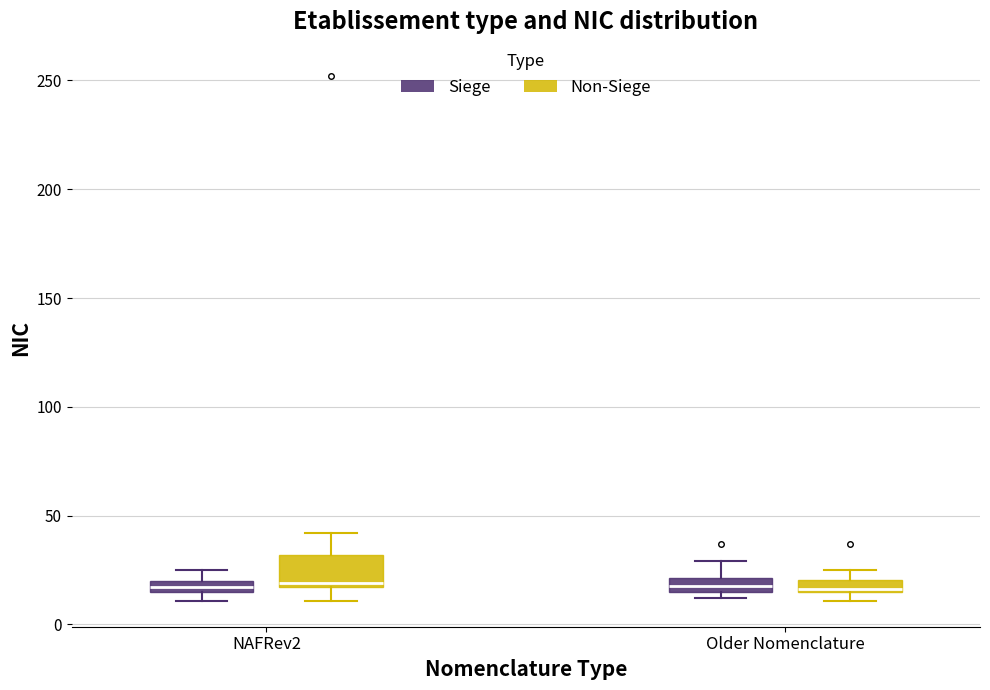

Where does the lower whisker of the box for NAFRev2 (Non-Siege) end on the y-axis? The values are not printed on the chart, so give them approximately, as read against the axis.

10